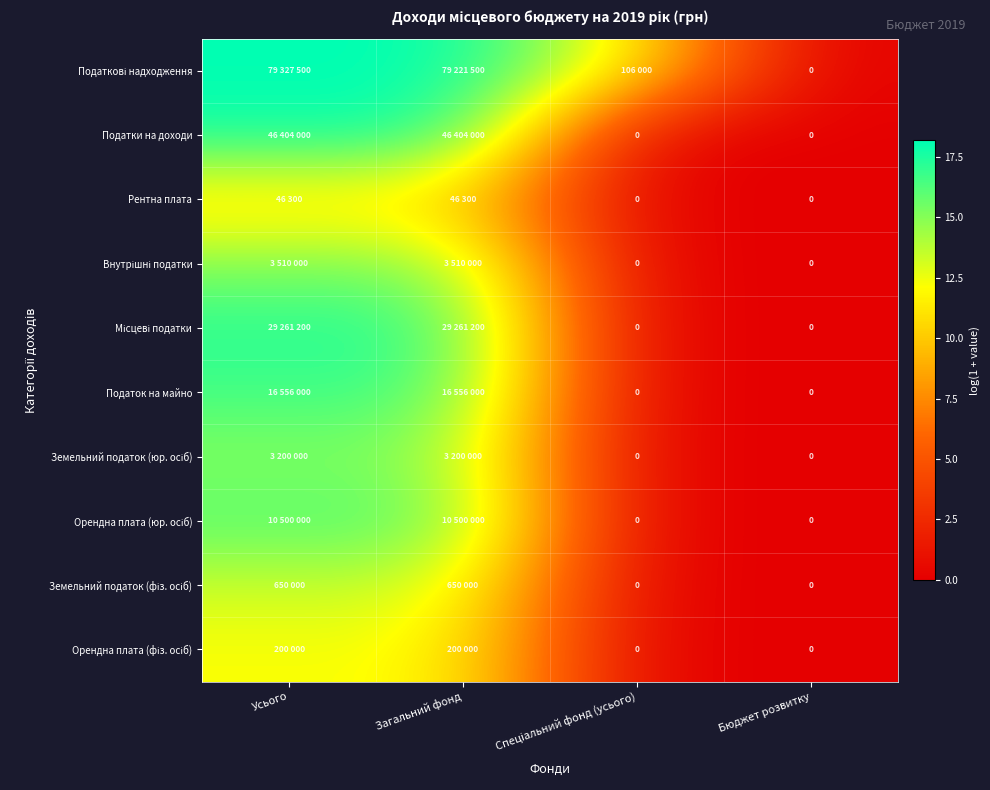

What is the difference between the highest and lowest values at Спеціальний фонд (усього)?

11.6